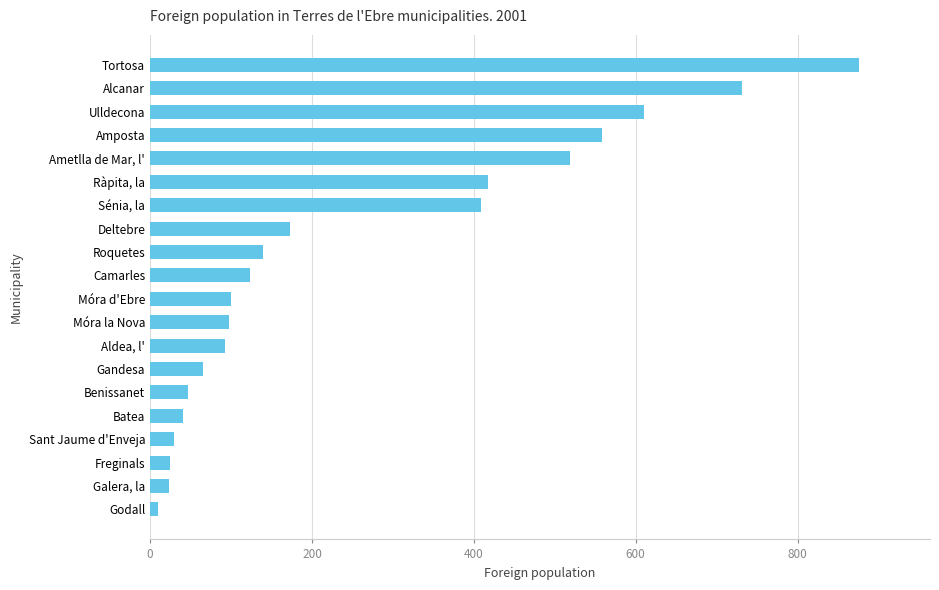

List the labels in order of value, smallest first.

Godall, Galera, la, Freginals, Sant Jaume d'Enveja, Batea, Benissanet, Gandesa, Aldea, l', Móra la Nova, Móra d'Ebre, Camarles, Roquetes, Deltebre, Sénia, la, Ràpita, la, Ametlla de Mar, l', Amposta, Ulldecona, Alcanar, Tortosa